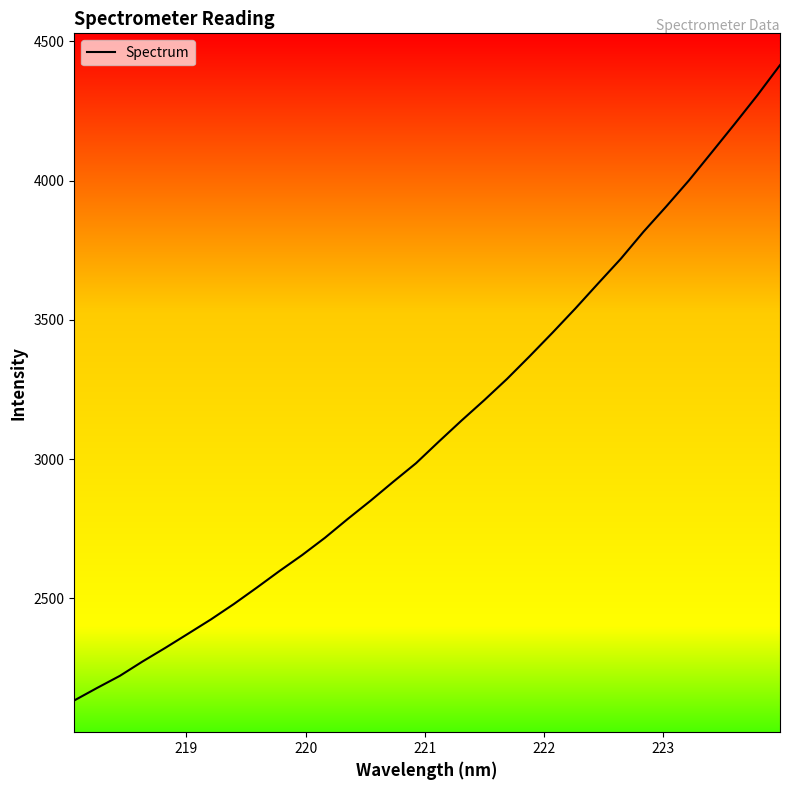

What is the maximum value shown in the chart?

4414.7